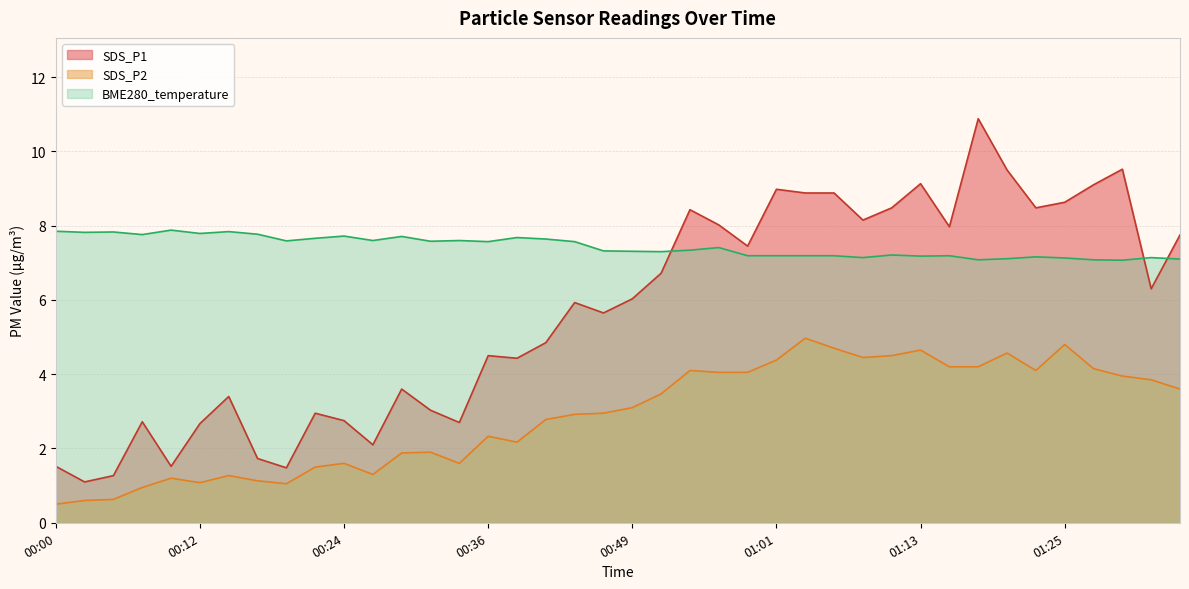

Does the chart have visible grid lines?

Yes